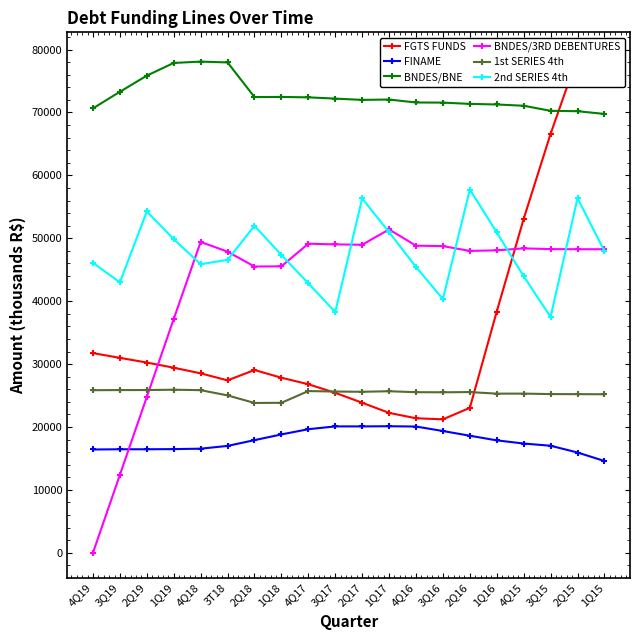

What is the label of the 8th point from the left?

1Q18